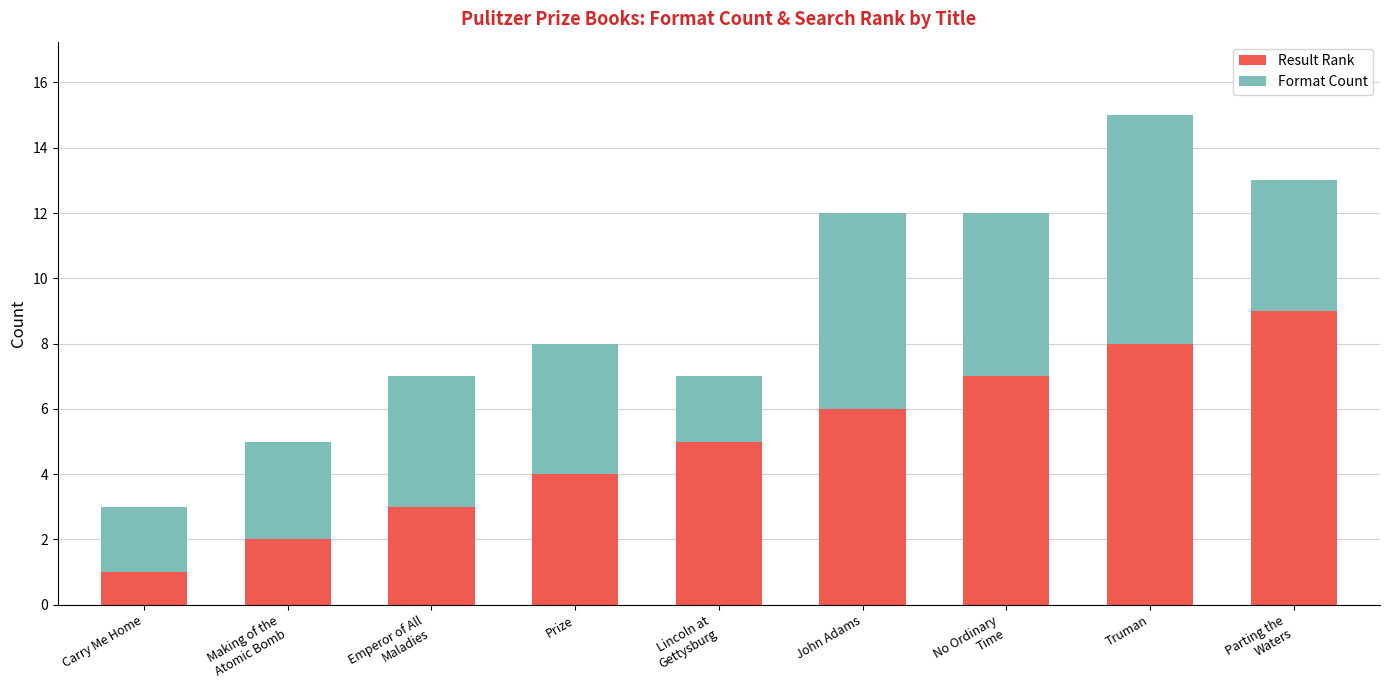

What is the difference between the maximum and minimum values in the Result Rank series?

8